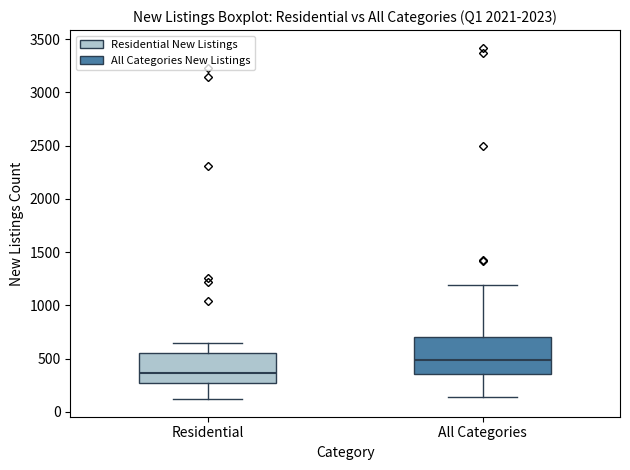

Which box has the highest median line?

All Categories